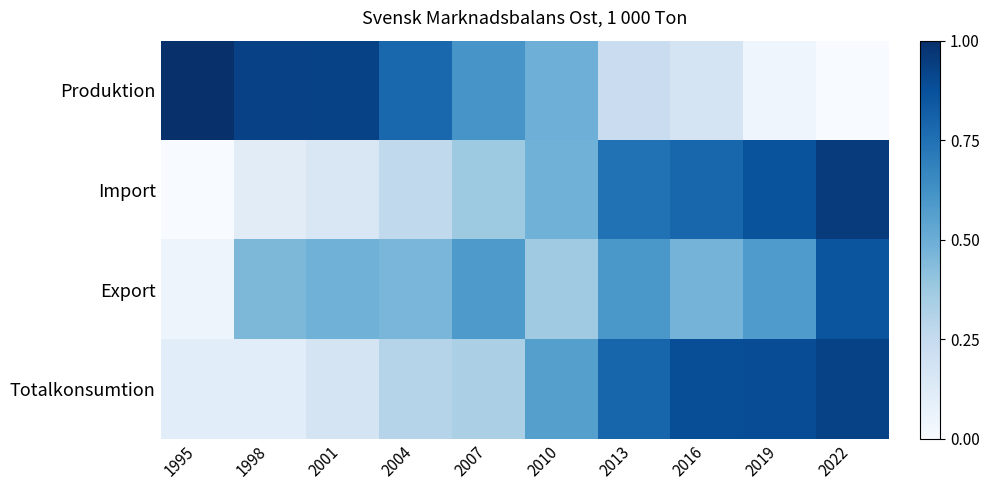

Reading left to right, transcribe all the data shown in this chart.

Produktion: 1995=1.0	1998=0.9	2001=0.9	2004=0.8	2007=0.6	2010=0.5	2013=0.2	2016=0.2	2019=0.0	2022=0.0
Import: 1995=0.0	1998=0.1	2001=0.1	2004=0.3	2007=0.4	2010=0.5	2013=0.7	2016=0.8	2019=0.9	2022=1.0
Export: 1995=0.0	1998=0.5	2001=0.5	2004=0.5	2007=0.6	2010=0.4	2013=0.6	2016=0.5	2019=0.6	2022=0.9
Totalkonsumtion: 1995=0.1	1998=0.1	2001=0.2	2004=0.3	2007=0.3	2010=0.6	2013=0.8	2016=0.9	2019=0.9	2022=0.9